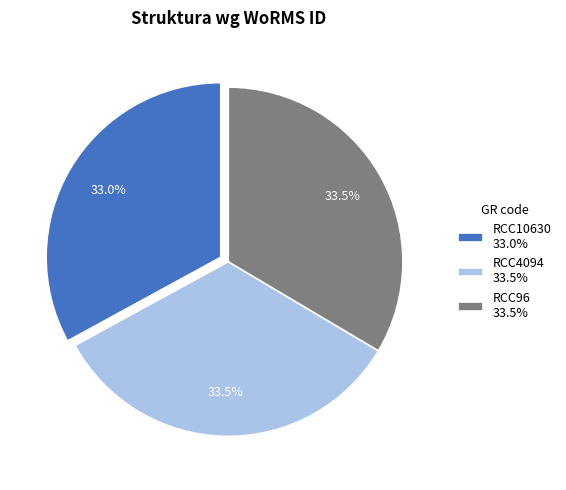

What is the ratio of the value at RCC10630 33.0% to the value at RCC4094 33.5%?

1.0